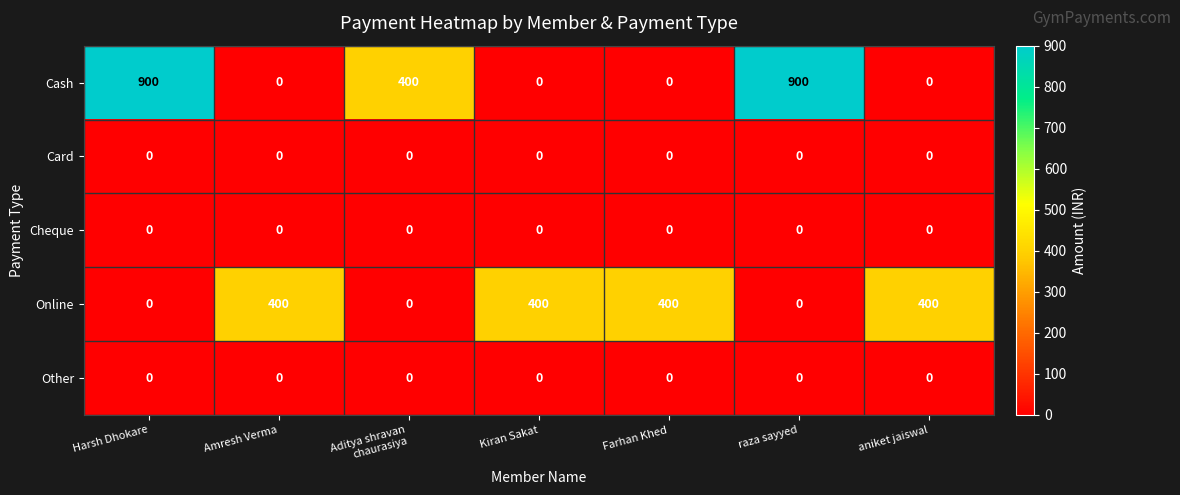

Which series has the widest spread of values?

Cash